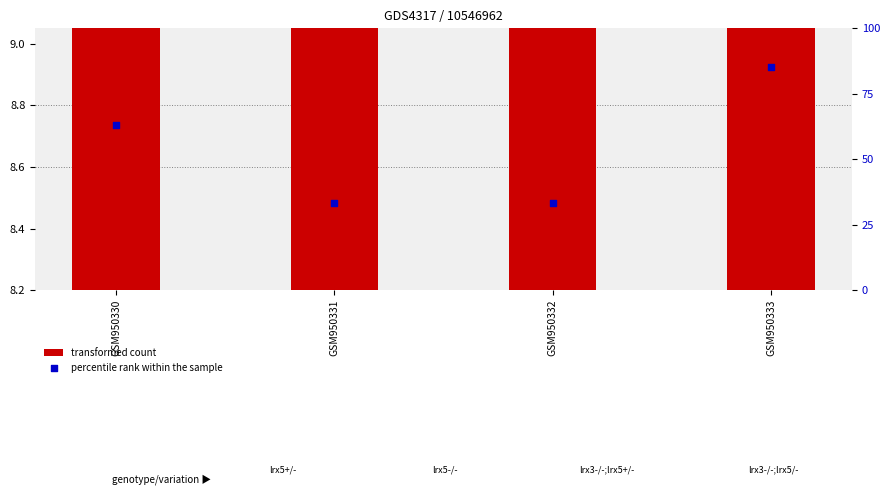

Is the value of percentile rank within the sample at GSM950330 greater than the value of transformed count at GSM950330?

Yes